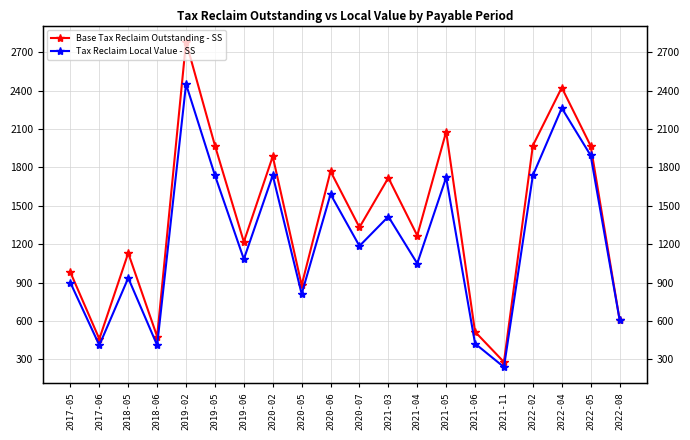

True or false: Tax Reclaim Local Value - SS and Base Tax Reclaim Outstanding - SS intersect in this chart.

False